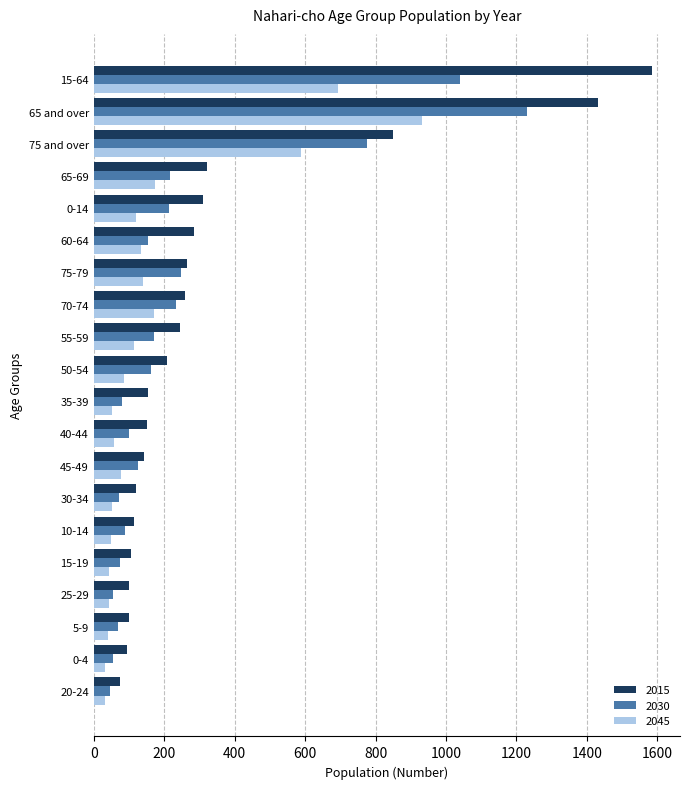

What are all the series names shown in the legend?

2015, 2030, 2045